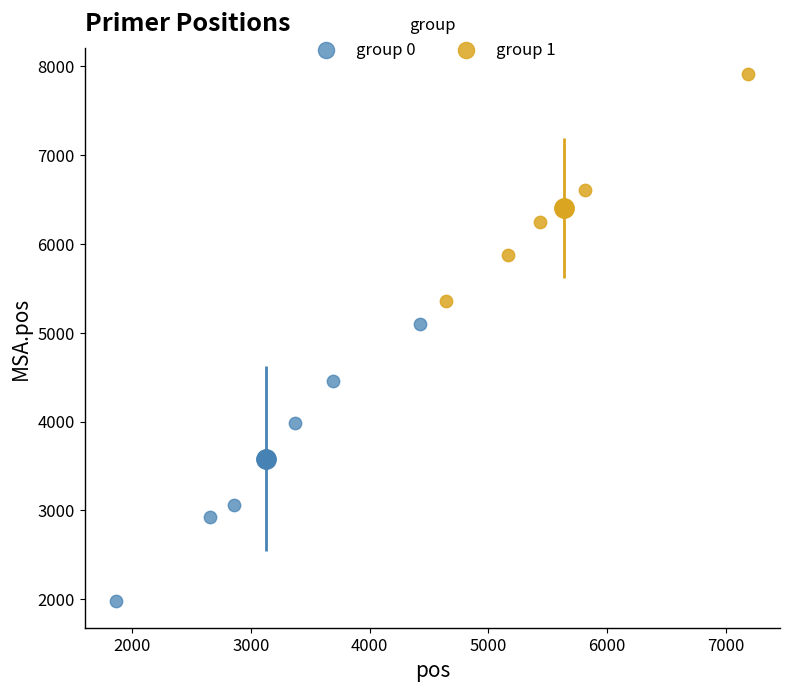

Which series has the largest Y range (max minus min)?

group 0